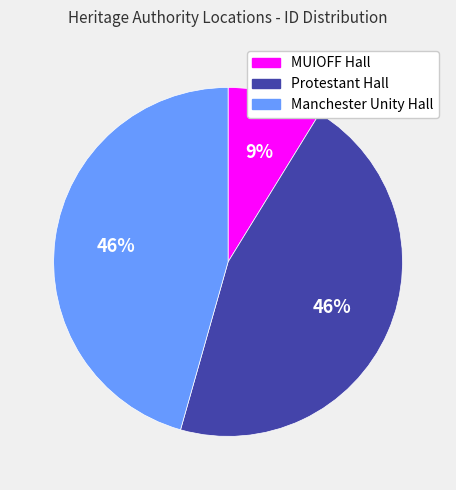

Is there any slice that represents more than half of the pie?

No